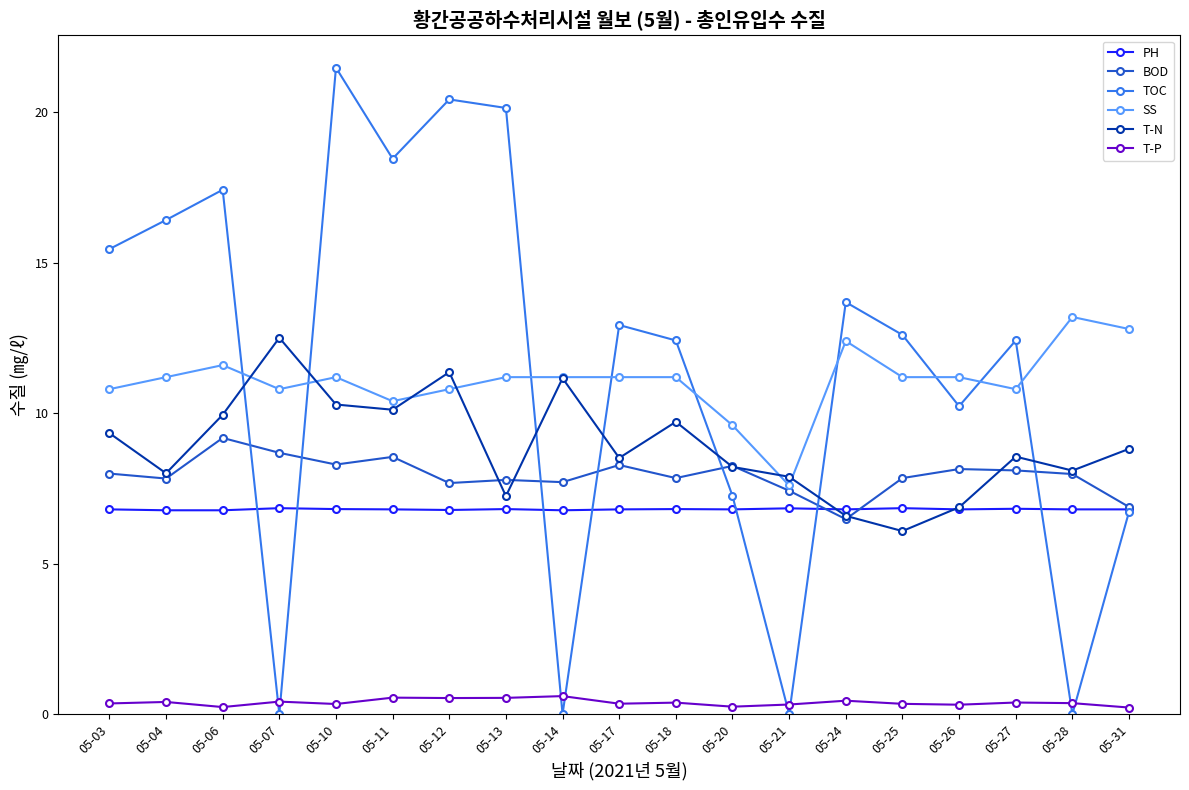

How many data points does each series have?

19